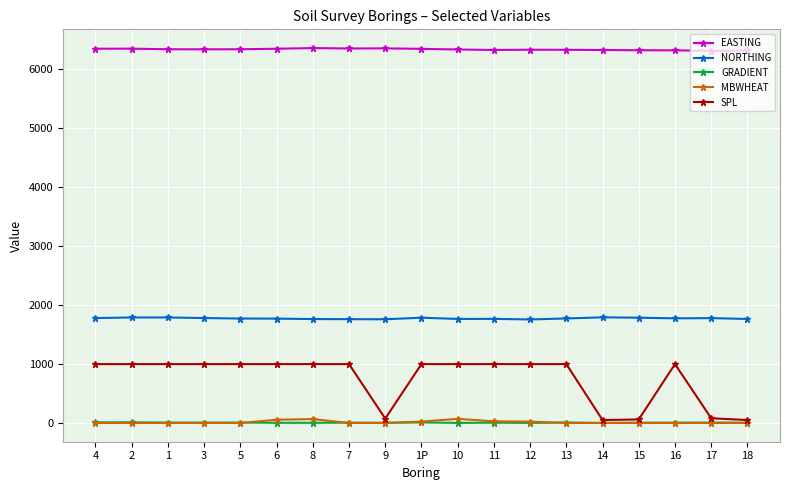

Which series has the largest total across all categories?

EASTING